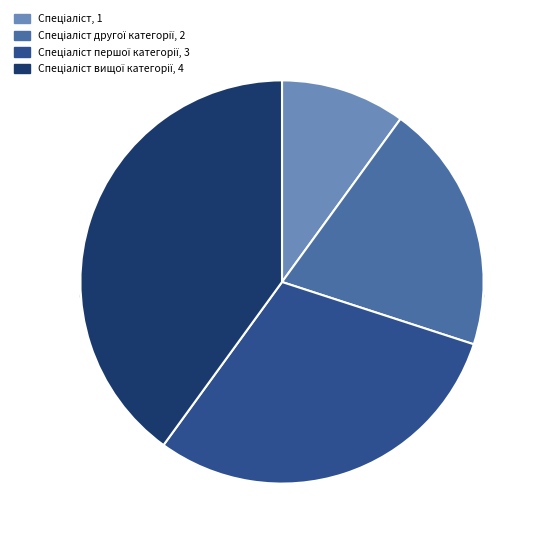

Is Спеціаліст другої категорії the majority of the pie?

No